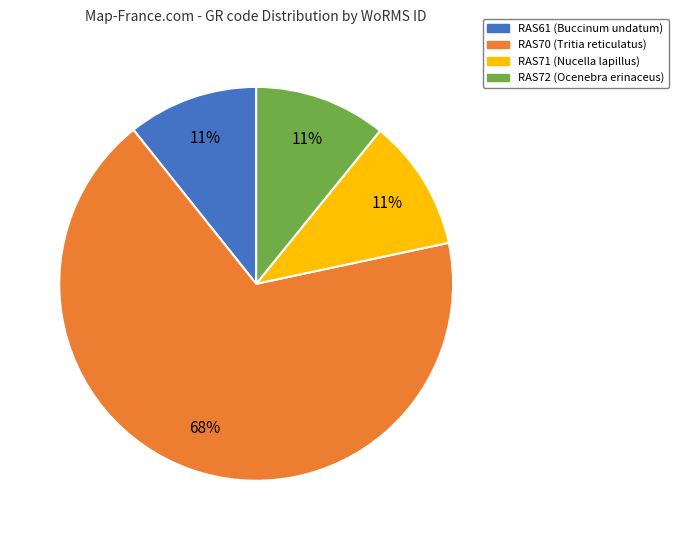

To the nearest percent, what is the average slice percentage?

25%